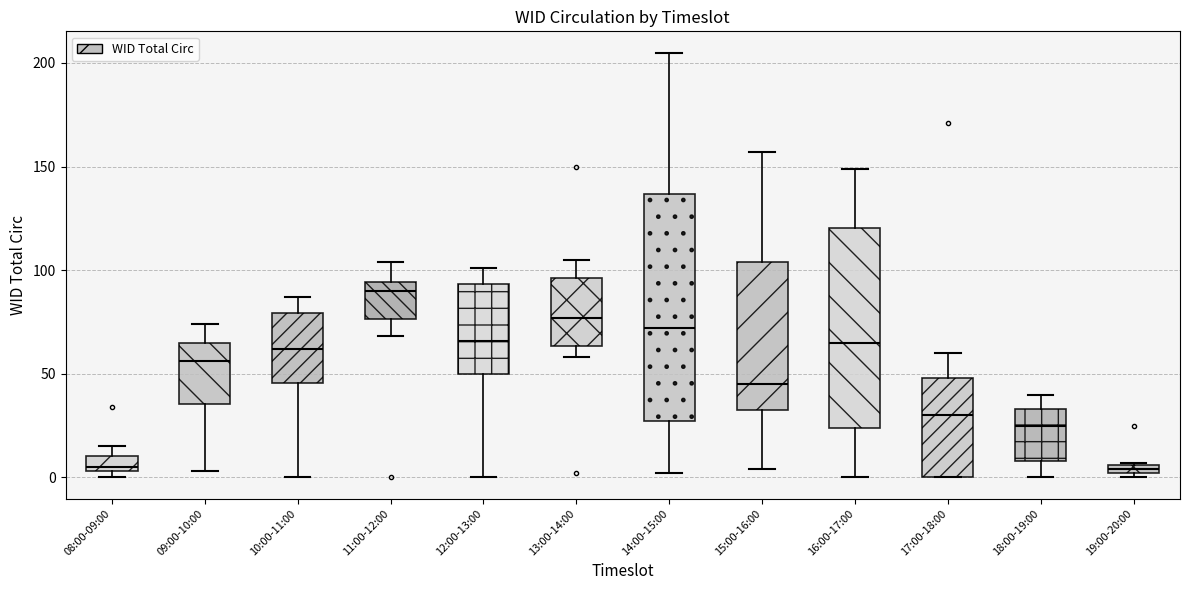

Where is the lower edge of the box for 08:00-09:00 on the y-axis? The values are not printed on the chart, so give them approximately, as read against the axis.

5